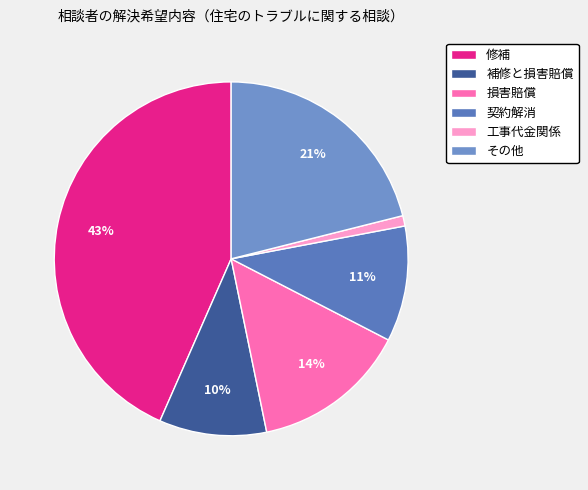

Does any single category account for the majority?

No